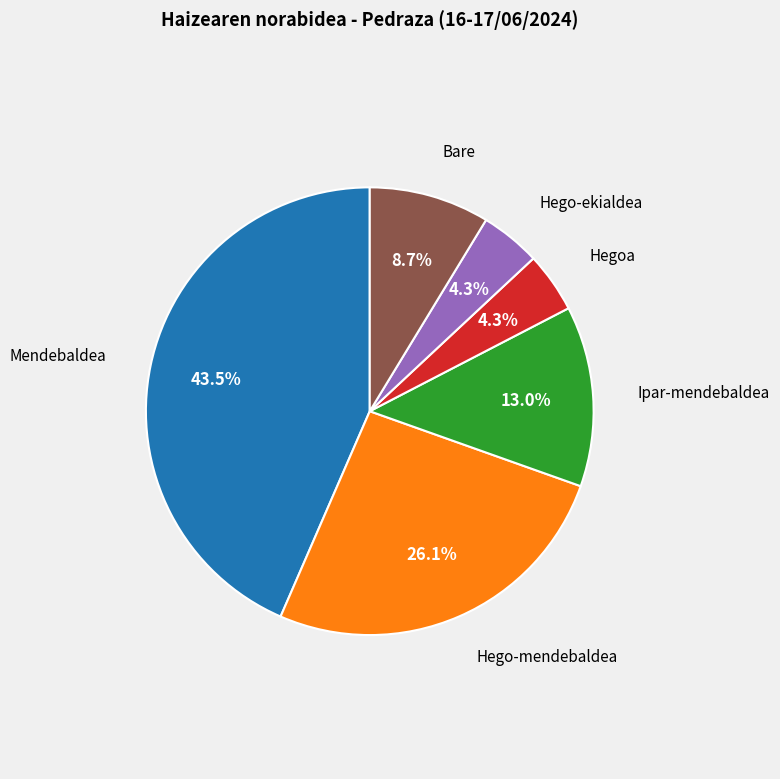

True or false: Hego-ekialdea accounts for 11% of the total.

False